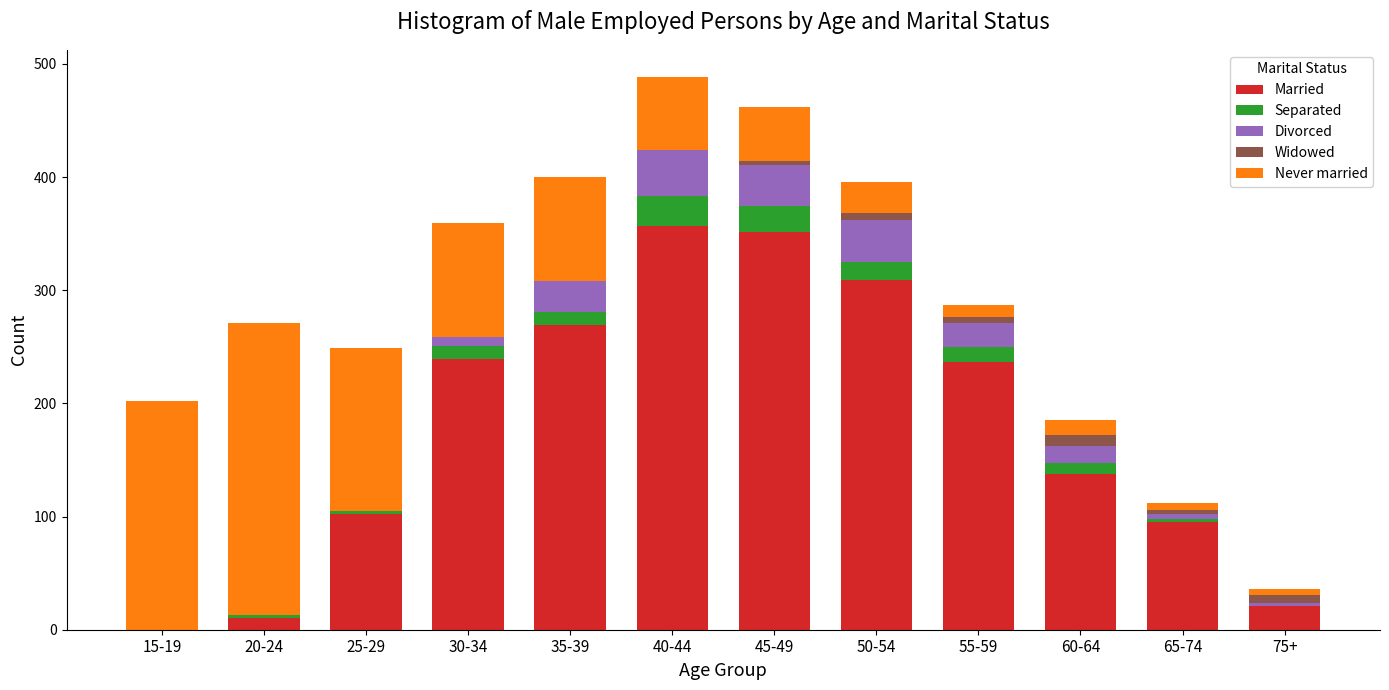

What is the highest value of the Married series?

357